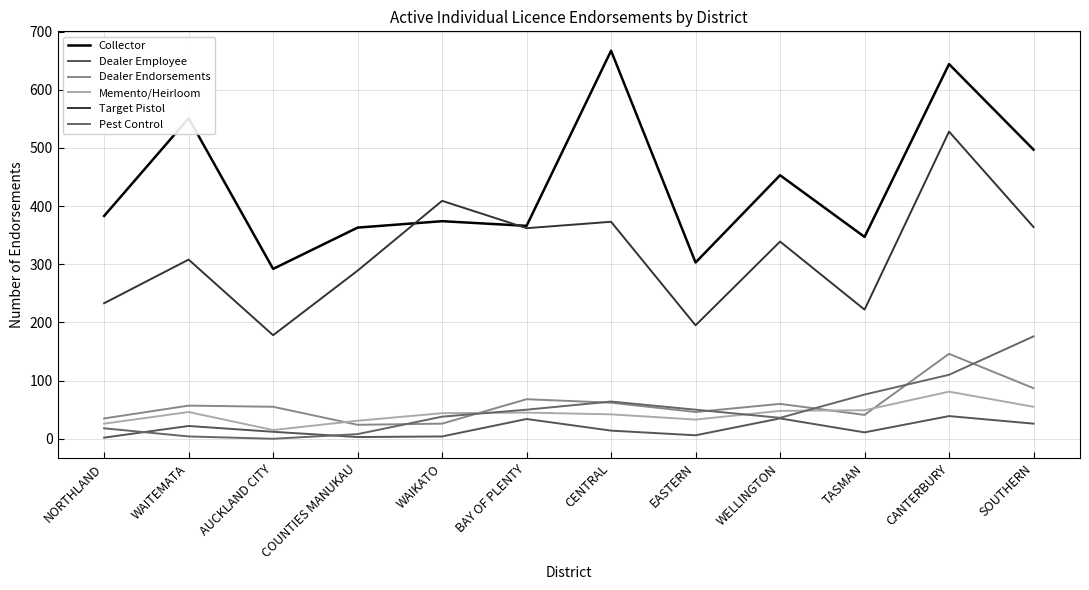

At which label does Collector first exceed 383?

WAITEMATA